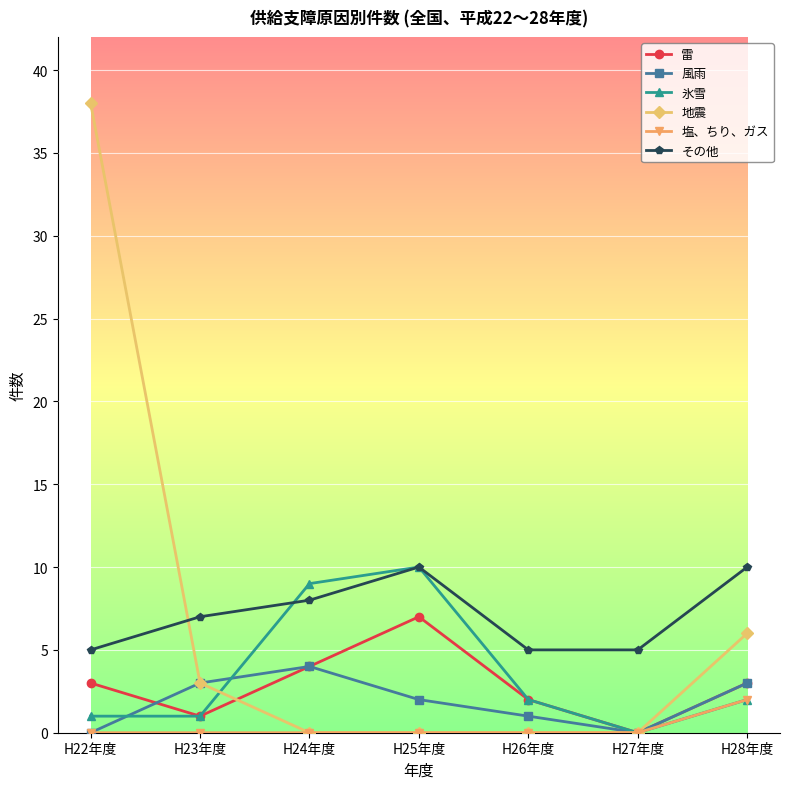

Which series has the largest range (max minus min)?

地震